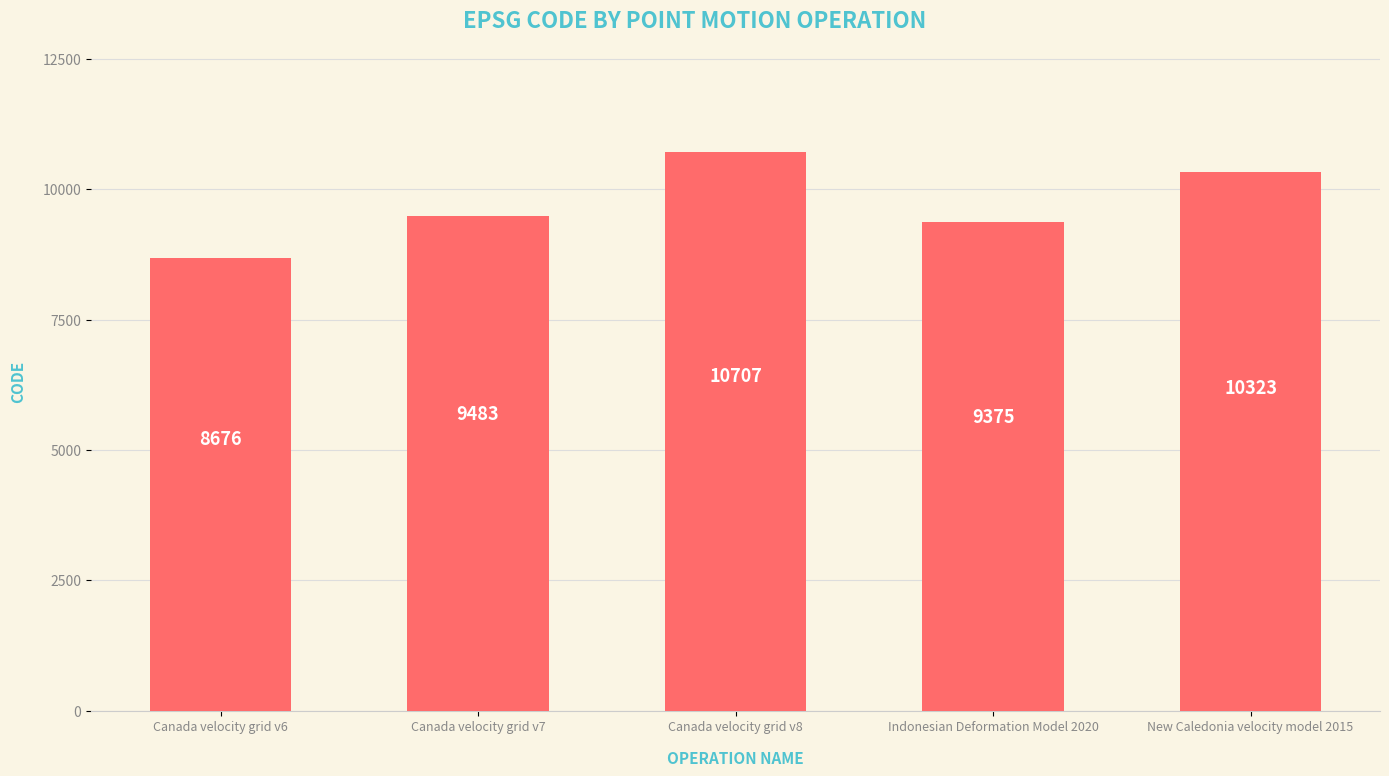

How many distinct data groups are displayed?

1